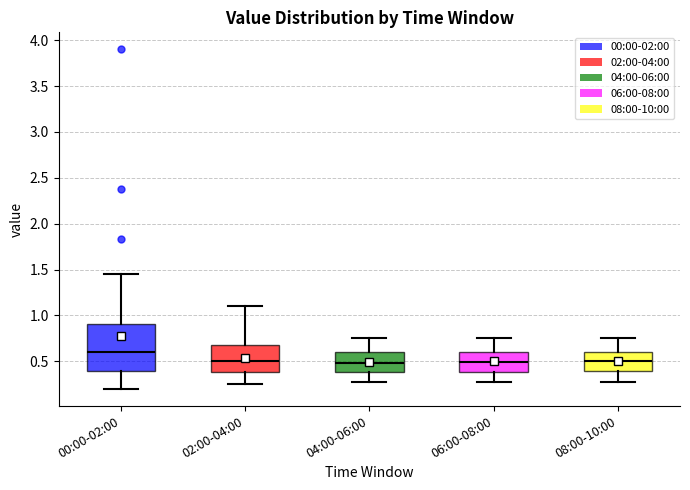

Reading left to right, transcribe this box plot: for each box, give where its median line is, the range the box spans, and where its two whiskers end, as read against the y-axis. The values are not printed on the chart, so give them approximately, as read against the axis.

00:00-02:00: median 0.60, box 0.40 to 0.90, whiskers 0.20 to 1.45
02:00-04:00: median 0.50, box 0.40 to 0.70, whiskers 0.25 to 1.10
04:00-06:00: median 0.50, box 0.40 to 0.60, whiskers 0.30 to 0.75
06:00-08:00: median 0.50, box 0.40 to 0.60, whiskers 0.30 to 0.75
08:00-10:00: median 0.50, box 0.40 to 0.60, whiskers 0.30 to 0.75